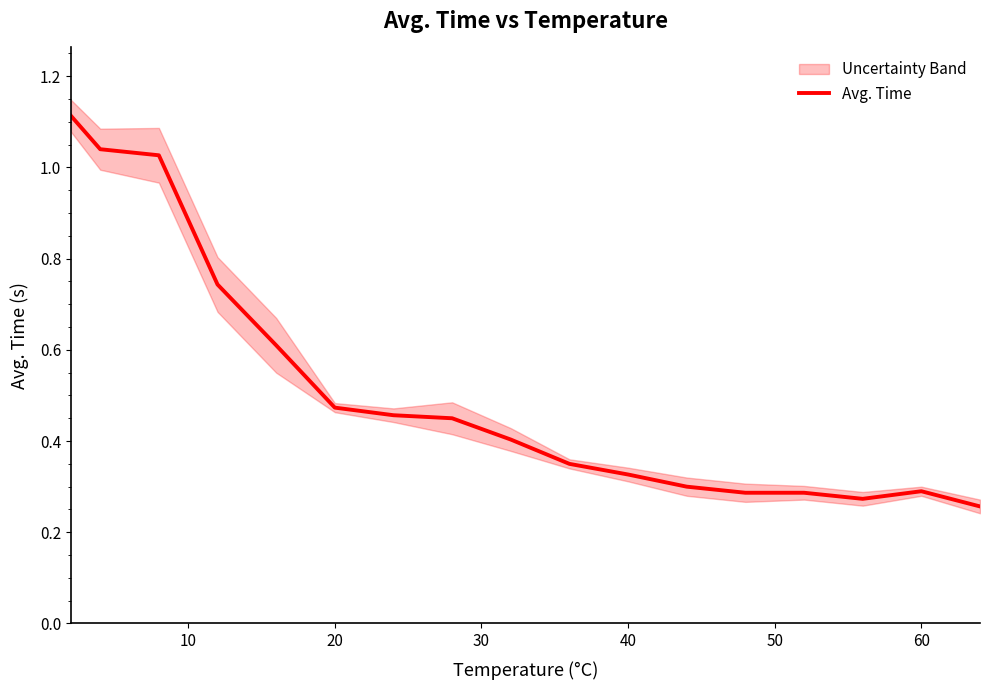

True or false: there are more than 2 points higher than both neighbors.

False